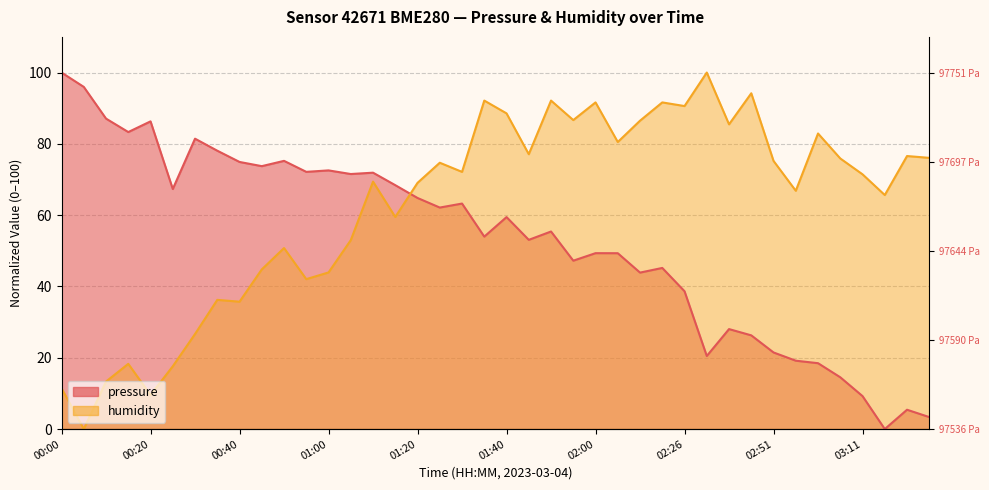

Reading left to right, what are all the values shown in this chart?

pressure: 00:00=100.0	00:05=96.0	00:10=87.1	00:15=83.3	00:20=86.3	00:25=67.3	00:30=81.4	00:35=78.1	00:40=74.9	00:45=73.7	00:50=75.2	00:55=72.1	01:00=72.6	01:05=71.5	01:10=71.9	01:15=68.4	01:20=64.8	01:25=62.1	01:30=63.3	01:35=54.0	01:40=59.5	01:45=53.1	01:50=55.4	01:55=47.2	02:00=49.3	02:05=49.3	02:10=43.9	02:15=45.2	02:26=38.7	02:36=20.5	02:41=28.0	02:46=26.3	02:51=21.5	02:56=19.2	03:01=18.5	03:06=14.5	03:11=9.2	03:16=0.0	03:21=5.4	03:26=3.4
humidity: 00:00=11.5	00:05=0.0	00:10=13.3	00:15=18.3	00:20=9.6	00:25=17.6	00:30=26.7	00:35=36.2	00:40=35.7	00:45=44.8	00:50=50.8	00:55=42.1	01:00=43.9	01:05=53.0	01:10=69.4	01:15=59.5	01:20=69.1	01:25=74.7	01:30=72.1	01:35=92.1	01:40=88.5	01:45=77.1	01:50=92.1	01:55=86.7	02:00=91.6	02:05=80.5	02:10=86.5	02:15=91.6	02:26=90.6	02:36=100.0	02:41=85.5	02:46=94.2	02:51=75.2	02:56=66.8	03:01=82.9	03:06=75.9	03:11=71.5	03:16=65.6	03:21=76.6	03:26=76.1